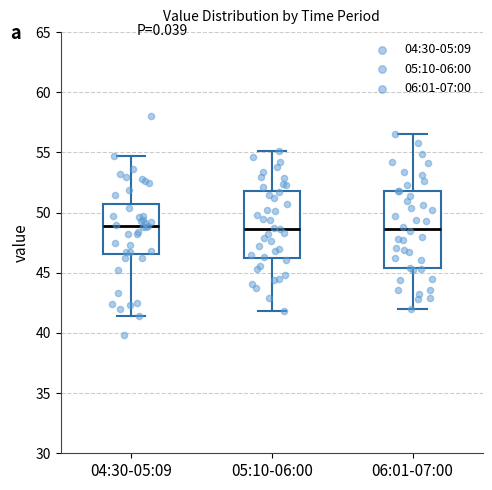

Reading left to right, read every box against the y-axis: the position of its median line, the range the box covers, and the ends of its whiskers. The values are not printed on the chart, so give them approximately, as read against the axis.

04:30-05:09: median 49.0, box 46.5 to 50.5, whiskers 41.5 to 54.5
05:10-06:00: median 48.5, box 46.5 to 52.0, whiskers 42.0 to 55.0
06:01-07:00: median 48.5, box 45.5 to 52.0, whiskers 42.0 to 56.5